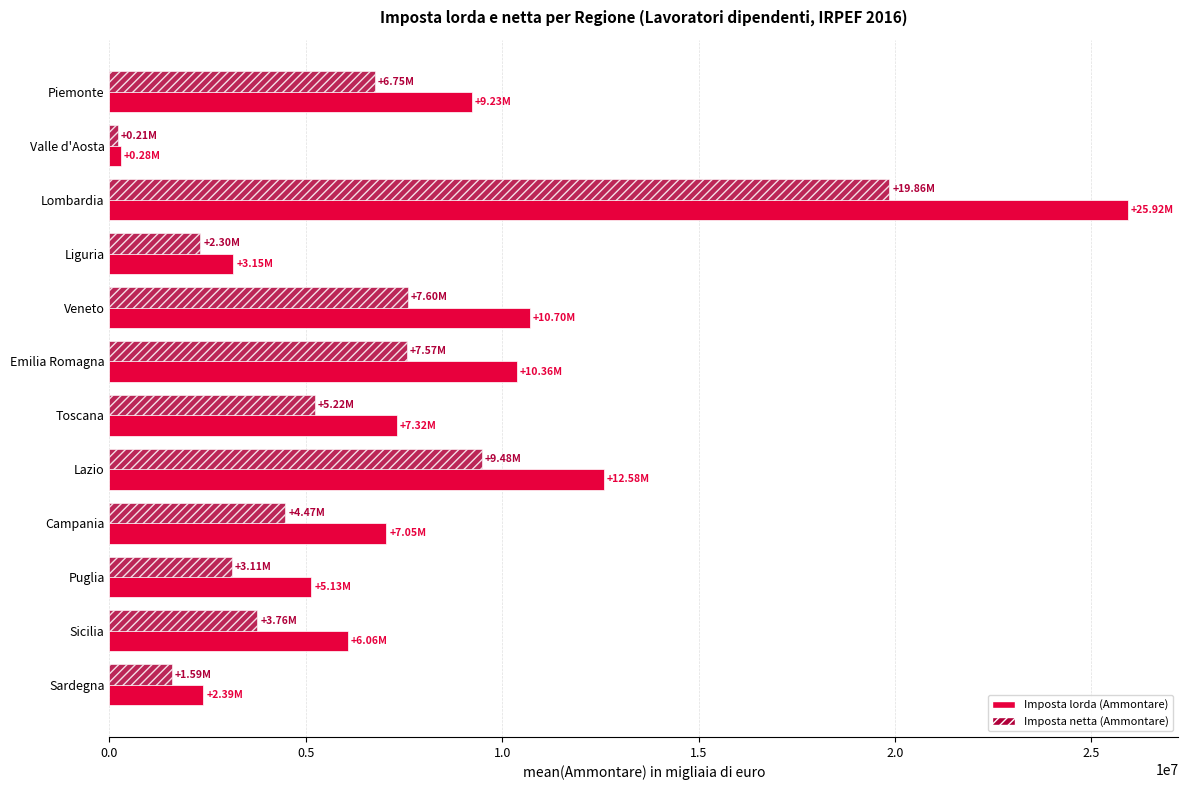

What is the spread (max minus min) of values at Emilia Romagna?

2797664